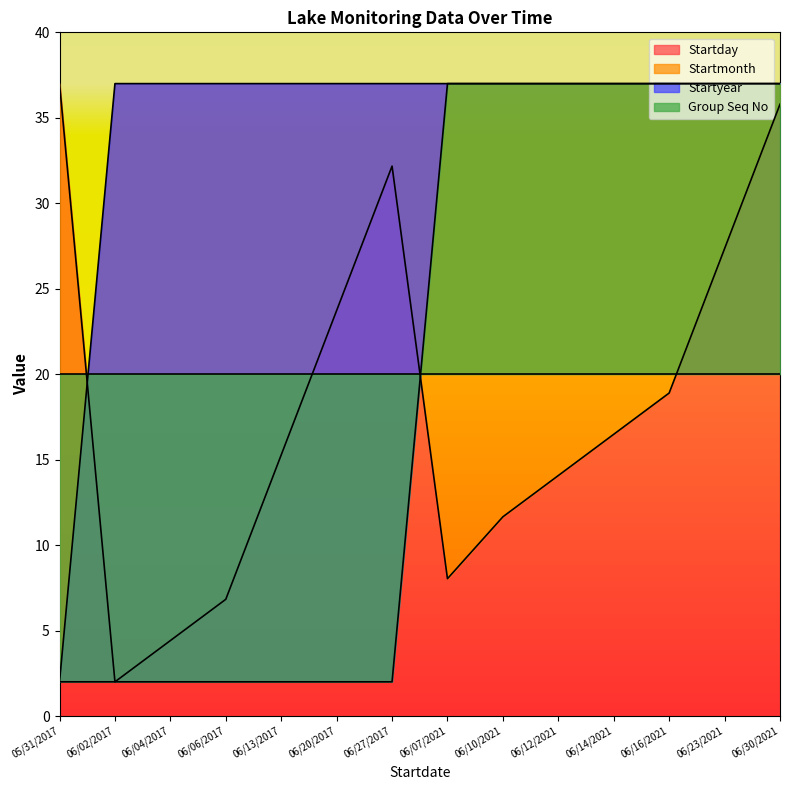

What is the difference between the highest and lowest values at 06/14/2021?

20.5